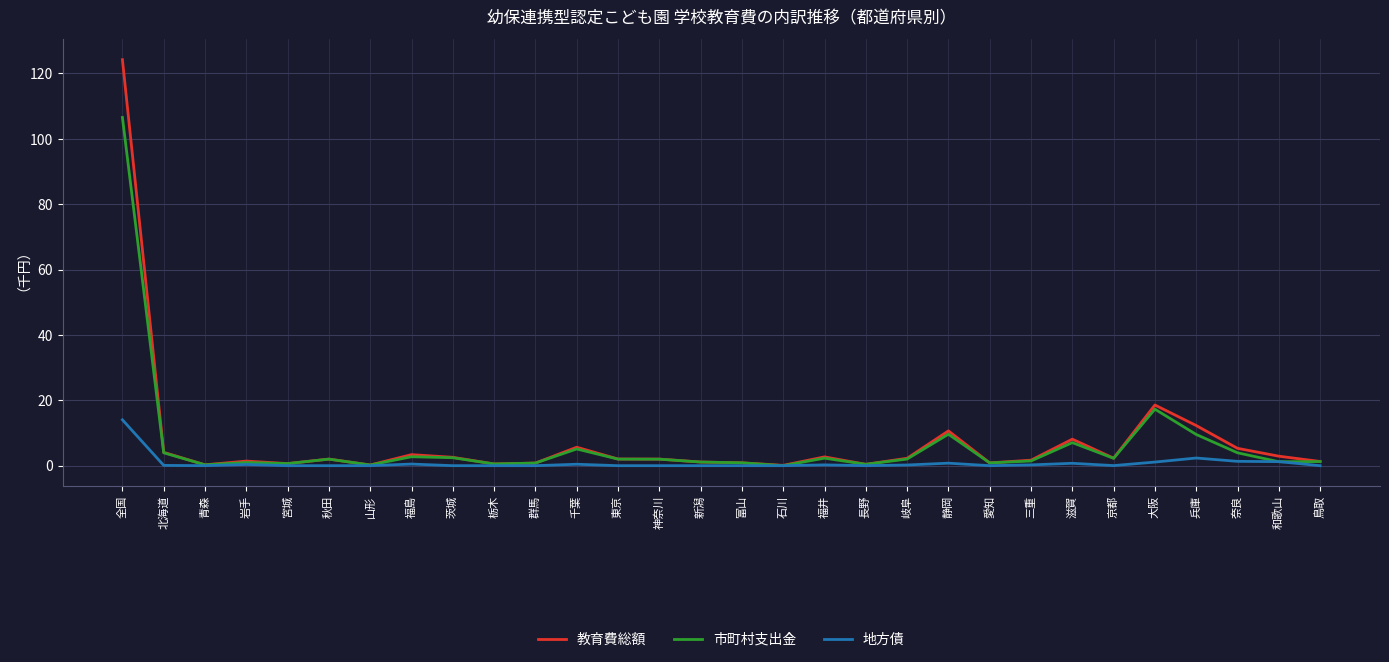

Which category has the highest value across all series?

全国